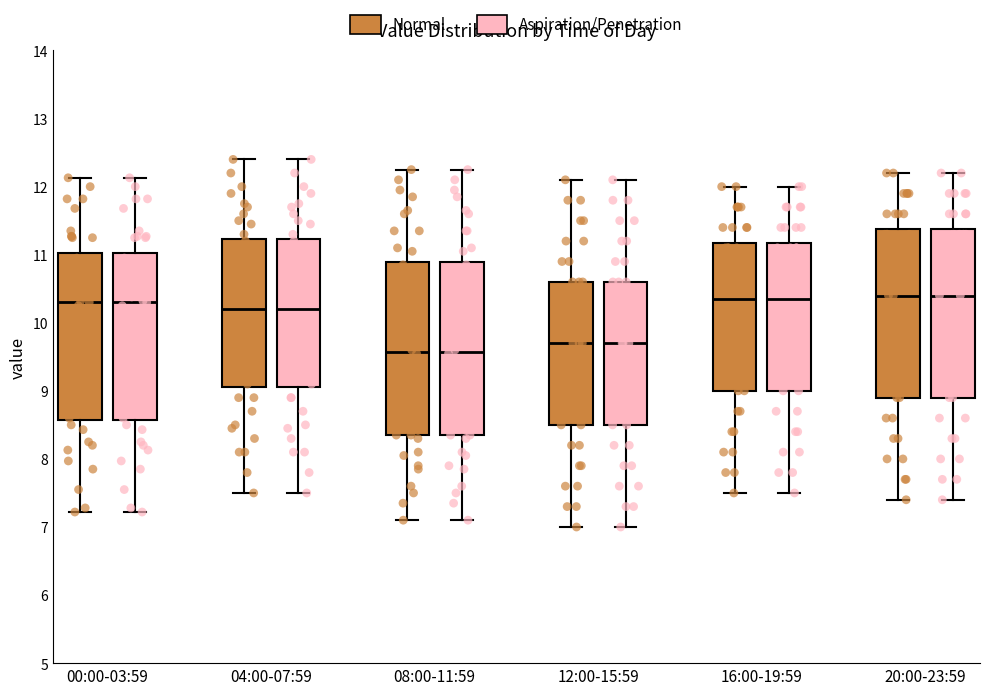

Reading left to right, transcribe this box plot: for each box, give where its median line is, the range the box spans, and where its two whiskers end, as read against the y-axis. The values are not printed on the chart, so give them approximately, as read against the axis.

00:00-03:59 (Normal): median 10.3, box 8.6 to 11.0, whiskers 7.2 to 12.1
00:00-03:59 (Aspiration/Penetration): median 10.3, box 8.6 to 11.0, whiskers 7.2 to 12.1
04:00-07:59 (Normal): median 10.2, box 9.1 to 11.2, whiskers 7.5 to 12.4
04:00-07:59 (Aspiration/Penetration): median 10.2, box 9.1 to 11.2, whiskers 7.5 to 12.4
08:00-11:59 (Normal): median 9.6, box 8.4 to 10.9, whiskers 7.1 to 12.3
08:00-11:59 (Aspiration/Penetration): median 9.6, box 8.4 to 10.9, whiskers 7.1 to 12.3
12:00-15:59 (Normal): median 9.7, box 8.5 to 10.6, whiskers 7.0 to 12.1
12:00-15:59 (Aspiration/Penetration): median 9.7, box 8.5 to 10.6, whiskers 7.0 to 12.1
16:00-19:59 (Normal): median 10.4, box 9.0 to 11.2, whiskers 7.5 to 12.0
16:00-19:59 (Aspiration/Penetration): median 10.4, box 9.0 to 11.2, whiskers 7.5 to 12.0
20:00-23:59 (Normal): median 10.4, box 8.9 to 11.4, whiskers 7.4 to 12.2
20:00-23:59 (Aspiration/Penetration): median 10.4, box 8.9 to 11.4, whiskers 7.4 to 12.2